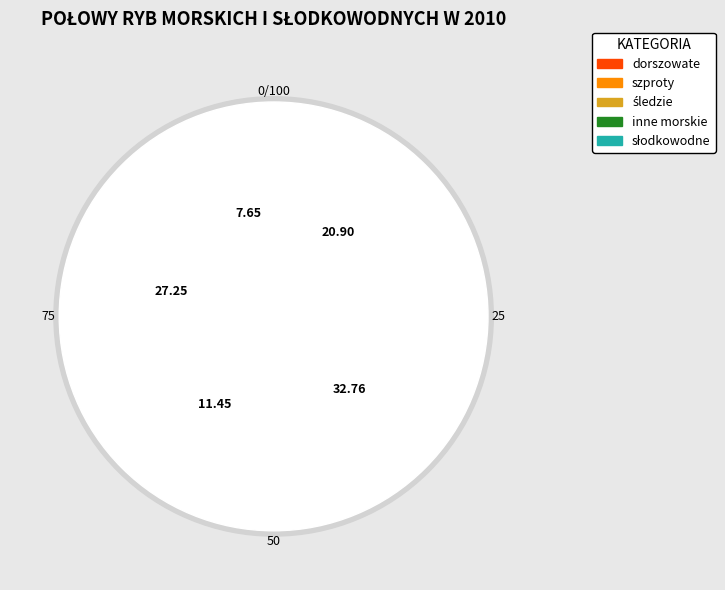

To the nearest percent, what percentage of the pie is słodkowodne?

21%